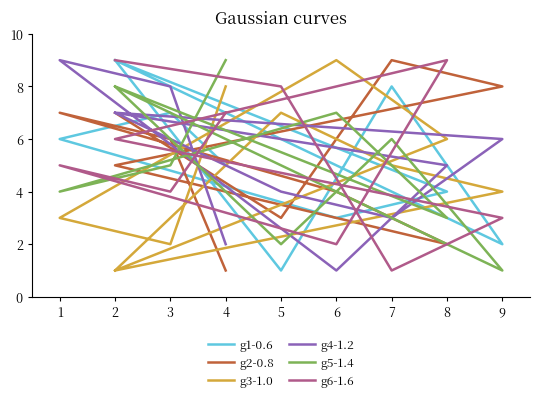

Is this an area chart (filled region under the line)?

No